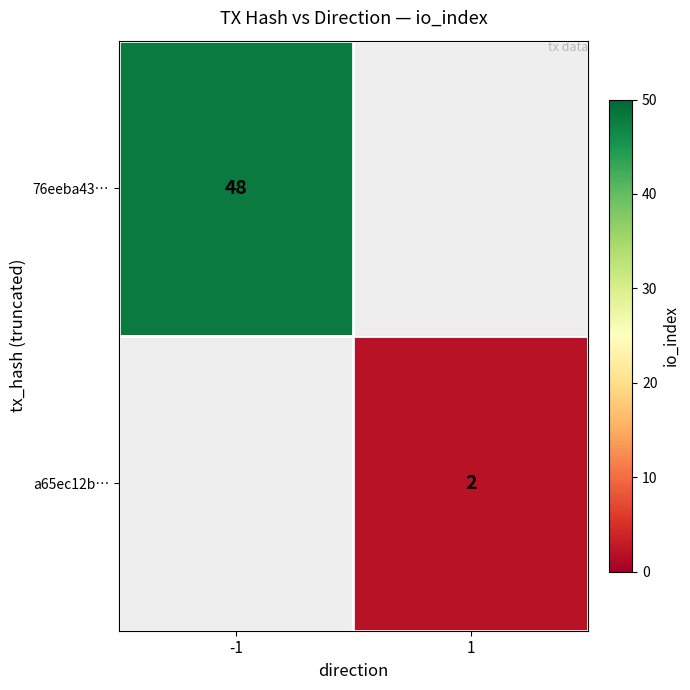

Is it true that 76eeba43… equals 27 at -1?

False